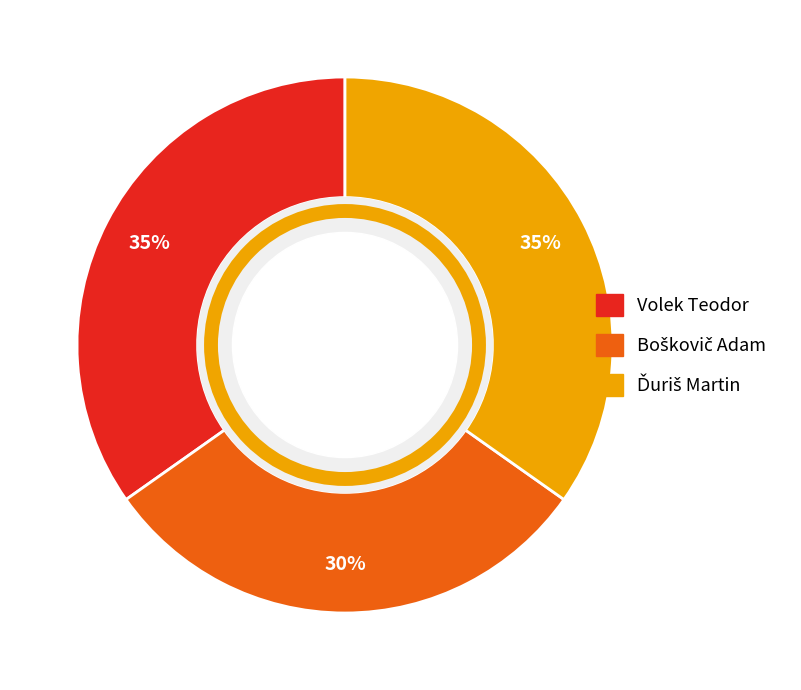

Is it true that Volek Teodor is 35% of the pie?

True